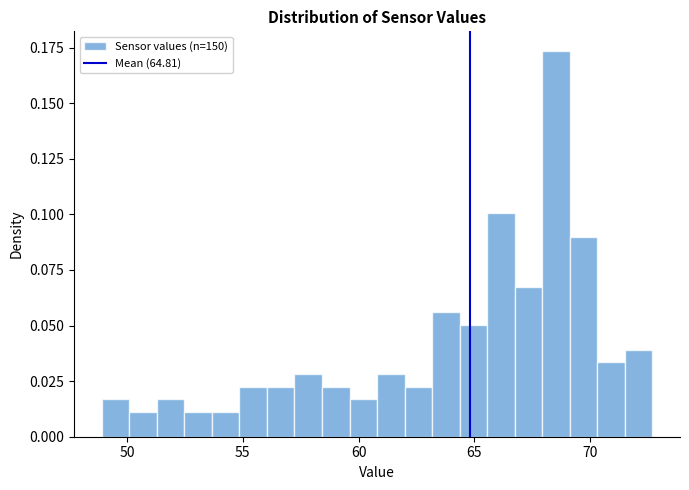

Around what value on the x-axis is the tallest bar? Give the approximate position of its centre, as read against the axis.

68.5